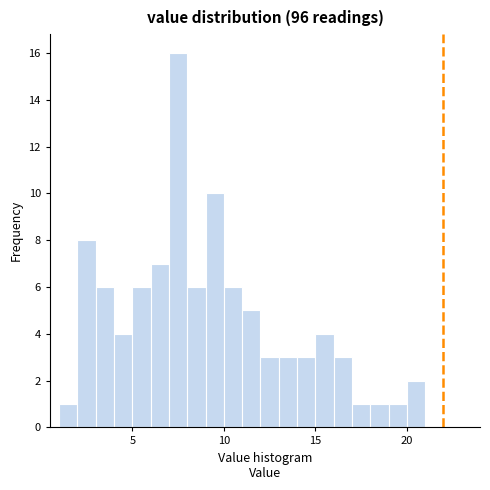

Read against the x-axis, roughly where is the centre of the tallest bar?

7.5